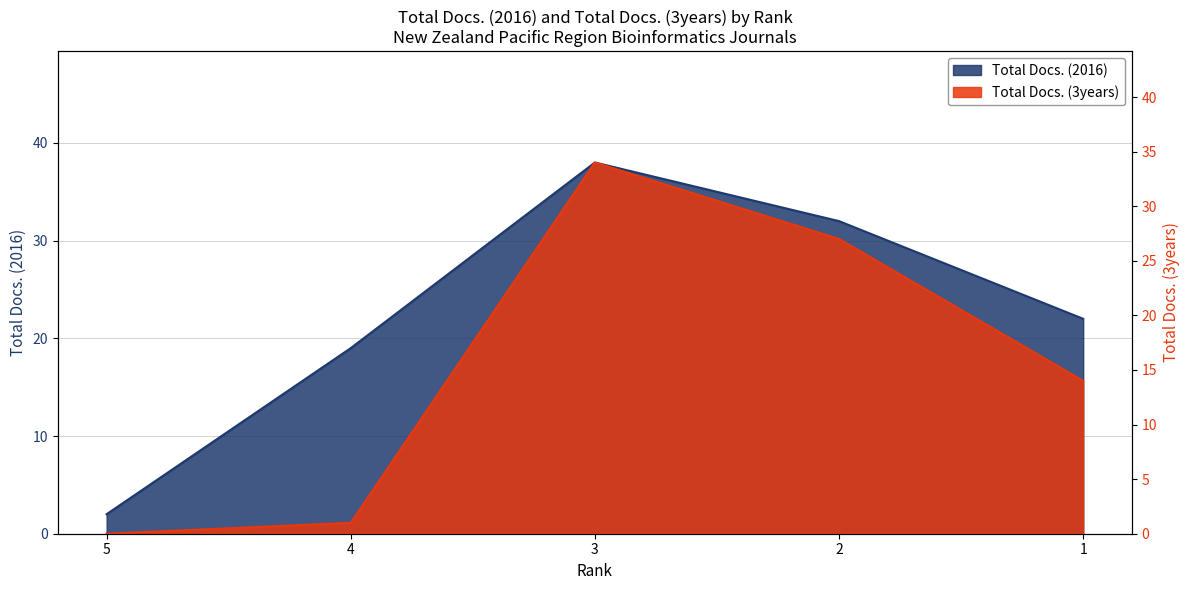

True or false: Total Docs. (2016) has a value of 19 at 4.

True